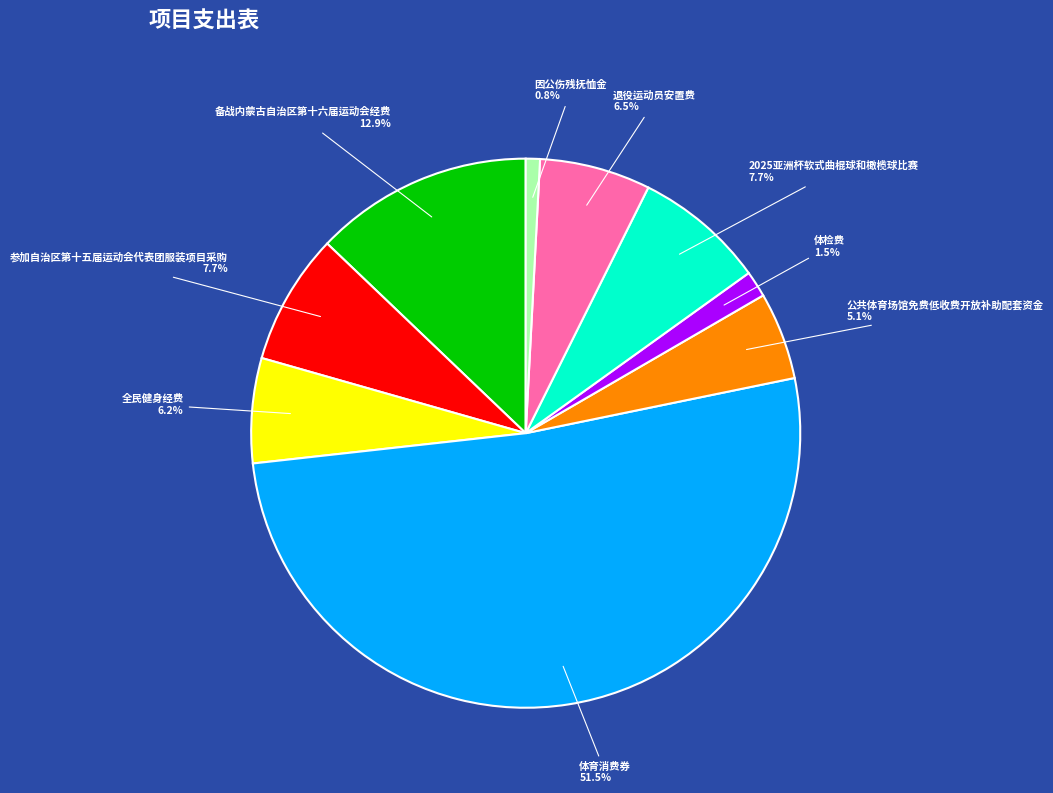

To the nearest percent, what is the combined percentage of 备战内蒙古自治区第十六届运动会经费 and 体育消费券?

64%